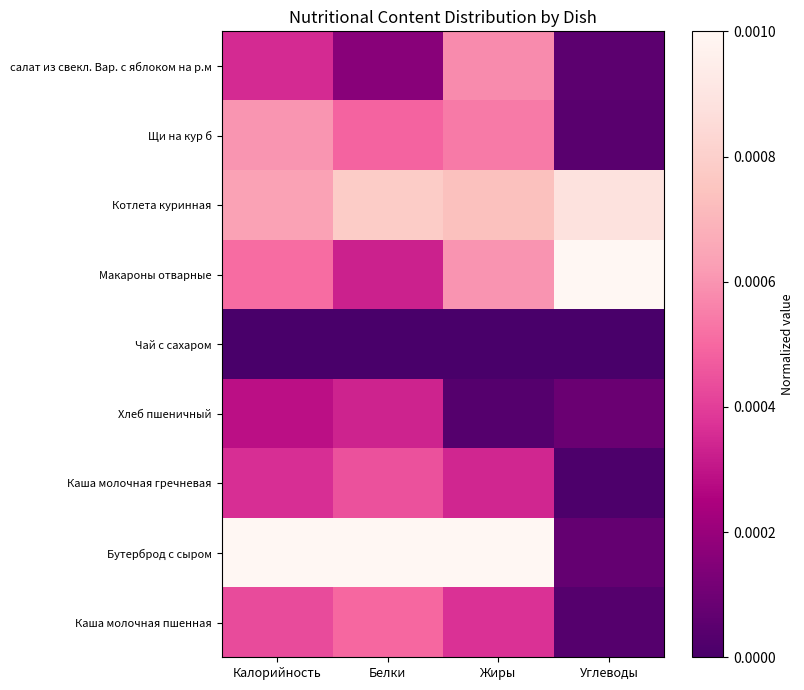

Rank the series by their maximum value, from highest to lowest.

Макароны отварные, Бутерброд с сыром, Котлета куринная, Щи на кур б, салат из свекл. Вар. с яблоком на р.м, Каша молочная пшенная, Каша молочная гречневая, Хлеб пшеничный, Чай с сахаром